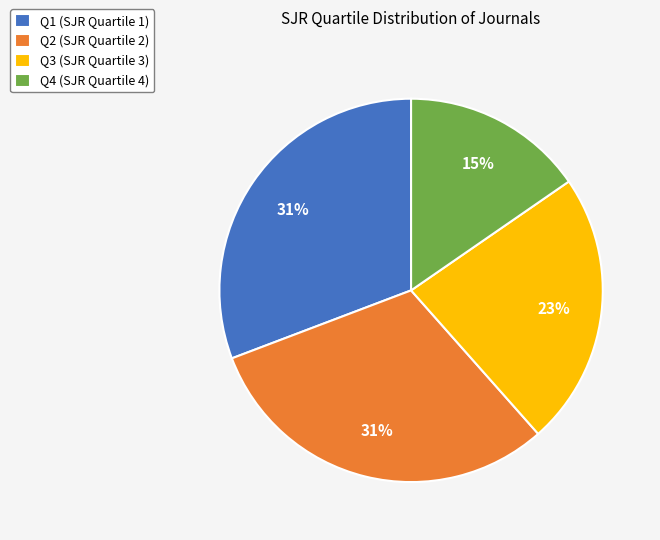

To the nearest percent, what portion does Q1 (SJR Quartile 1) represent?

31%